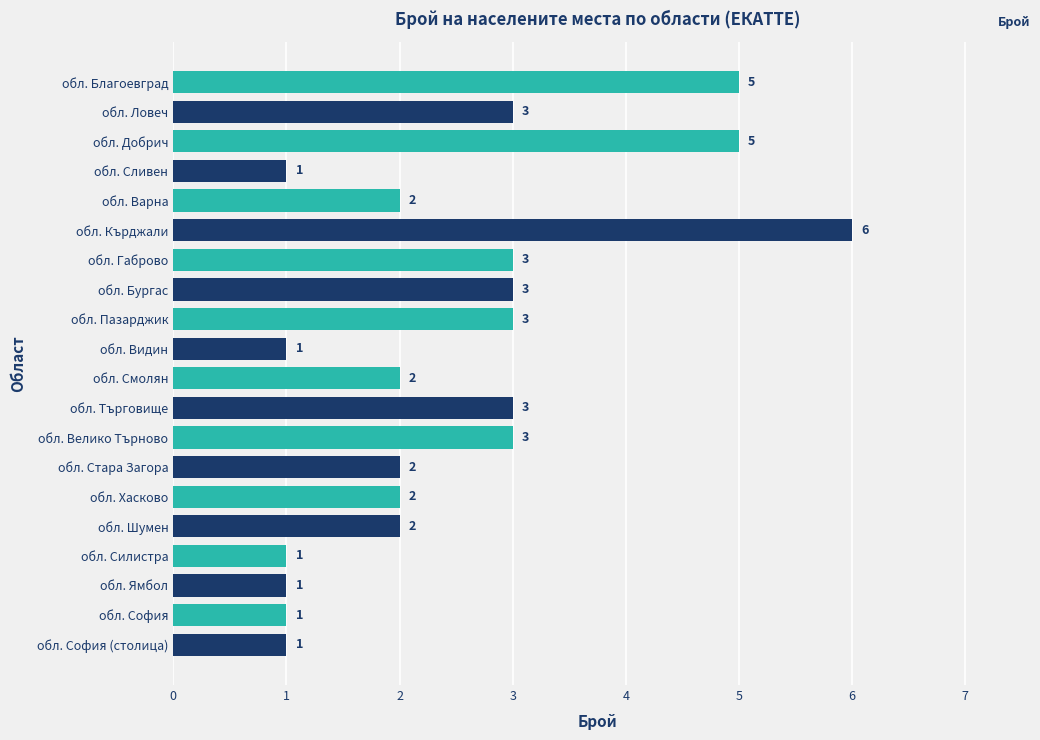

How many values are between 1 and 3?

17